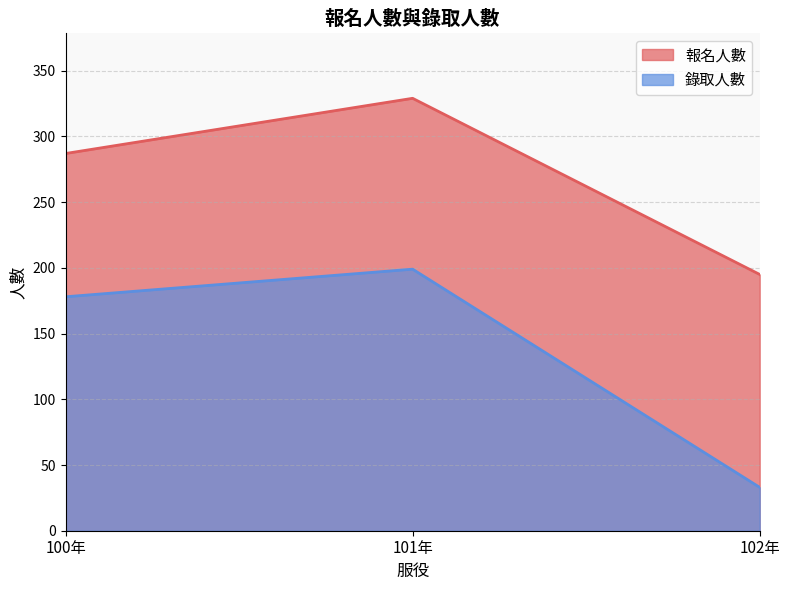

What is the label of the 1st point from the left?

100年